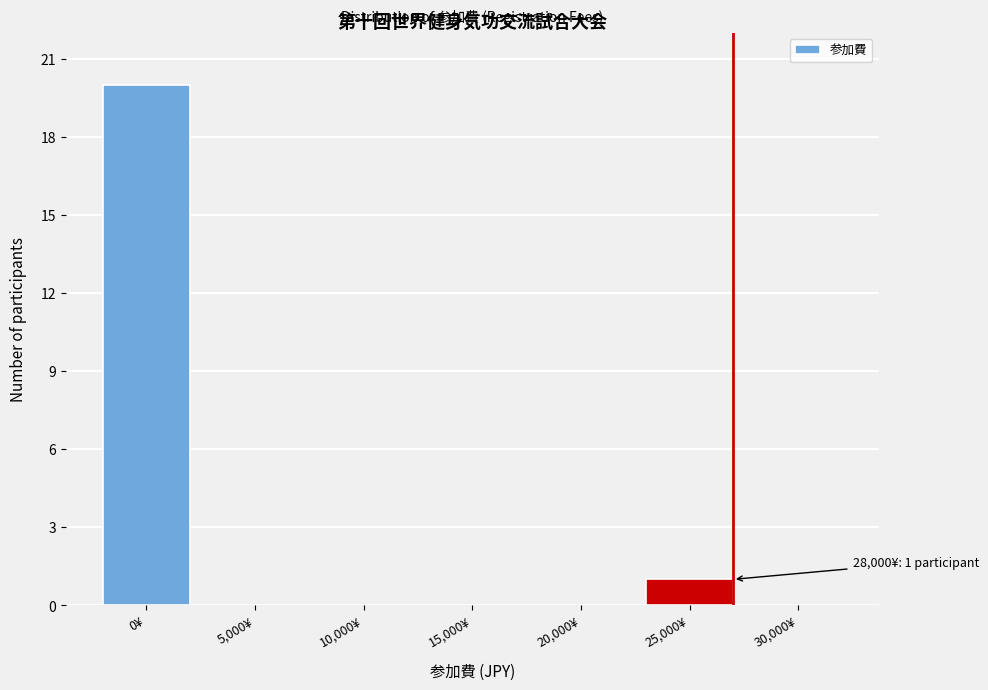

Reading left to right, list all the values displayed in this chart.

0¥=20	5,000¥=0	10,000¥=0	15,000¥=0	20,000¥=0	25,000¥=1	30,000¥=0